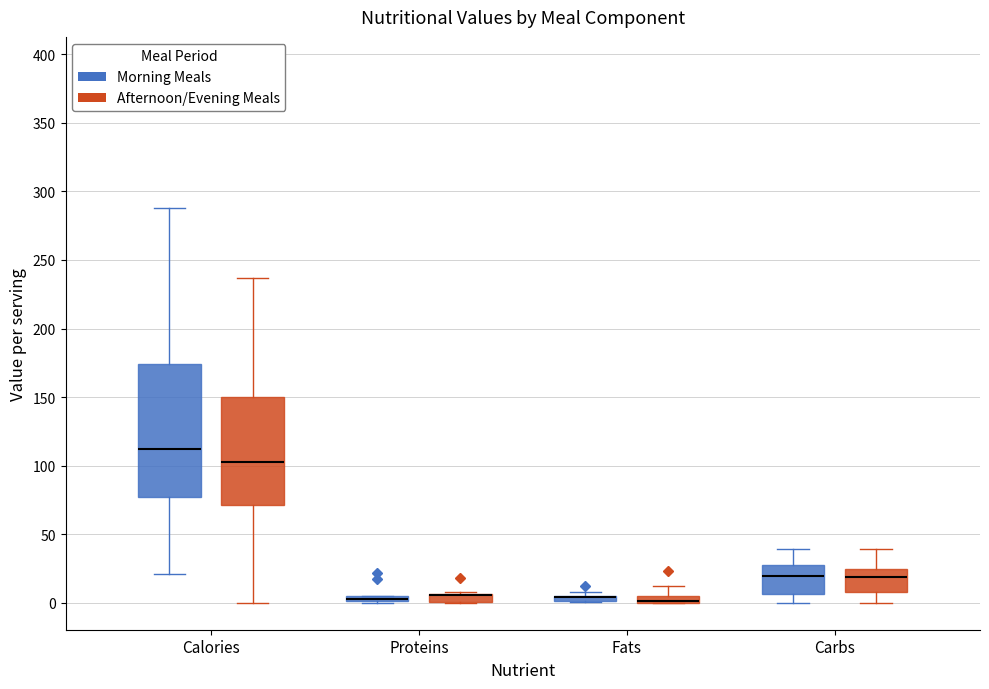

Which box is the tallest, from its lower edge to its upper edge?

Calories (Morning Meals)